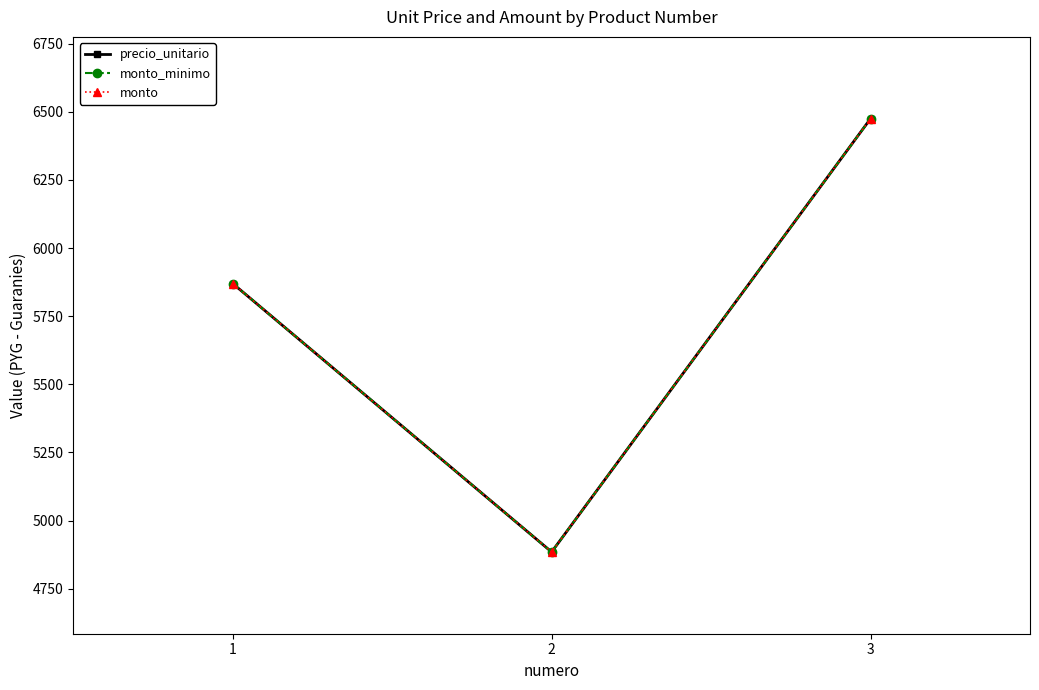

Is this an area chart (filled region under the line)?

No